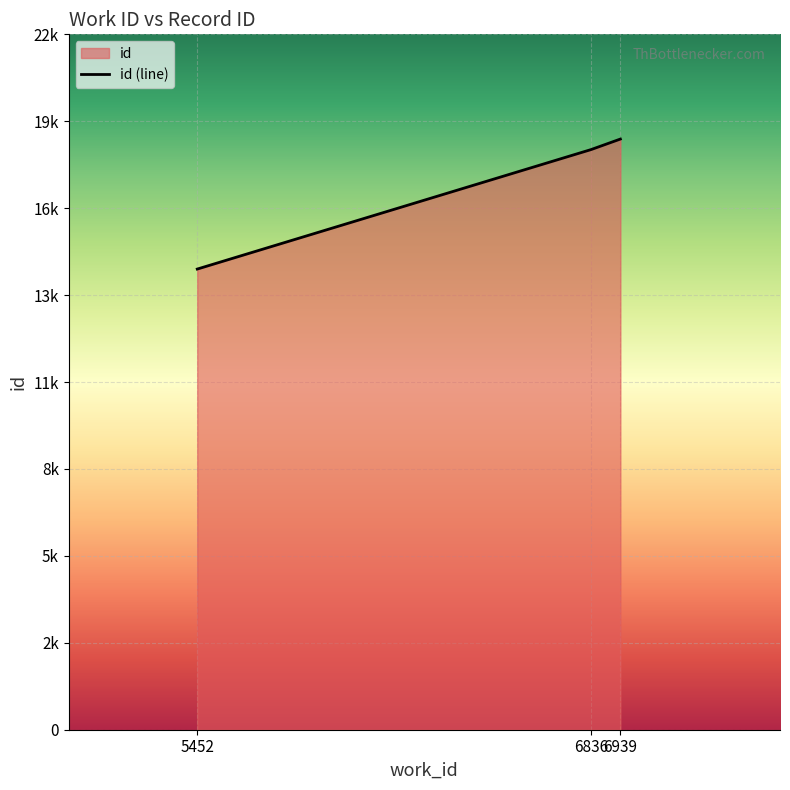

What is the average value?

17205